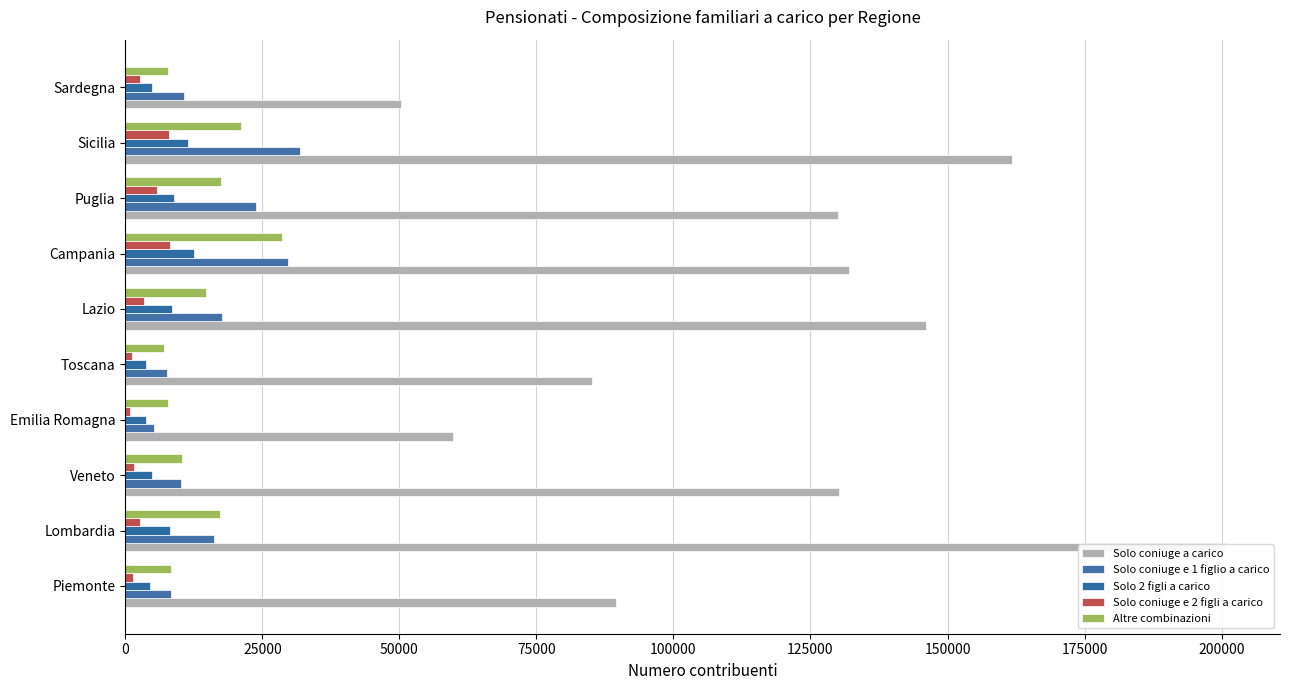

What is the value of the Altre combinazioni bar at the 8th from the left?

17481